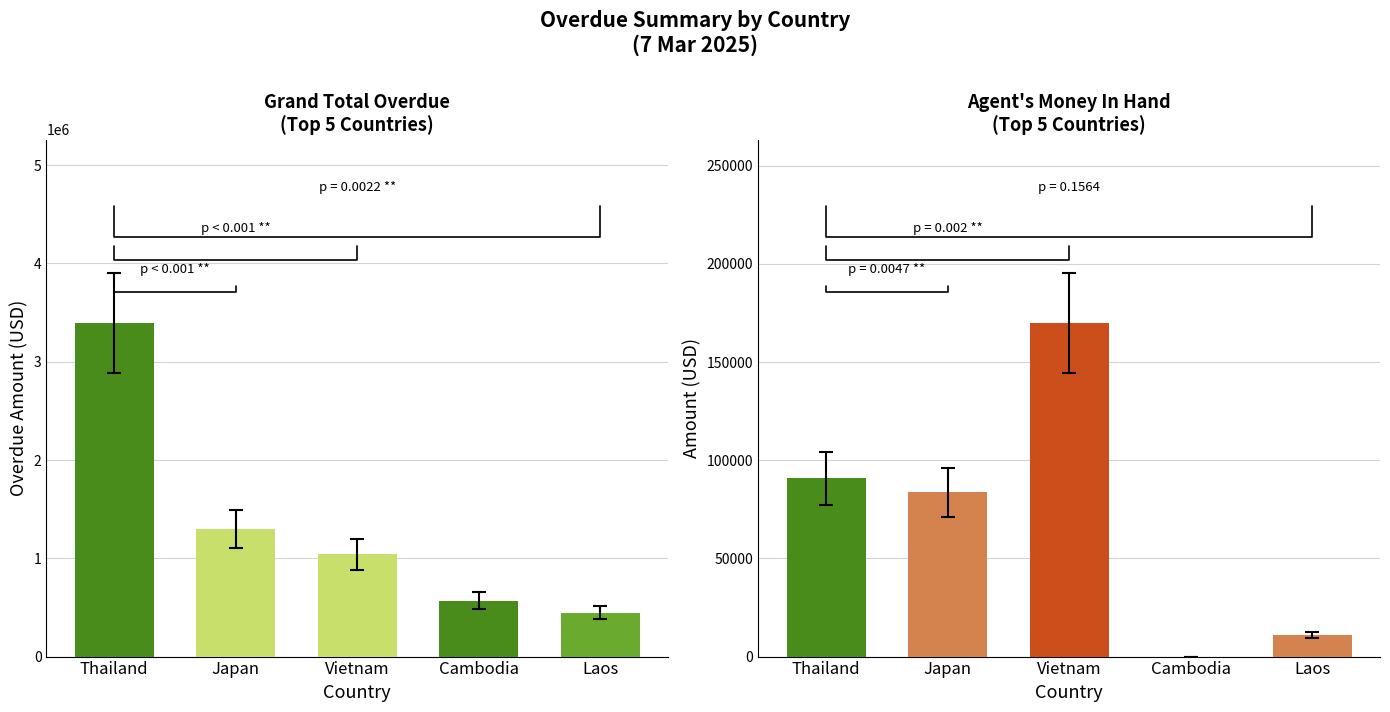

At which label does Agent's money (in hand) first exceed 83555?

Thailand